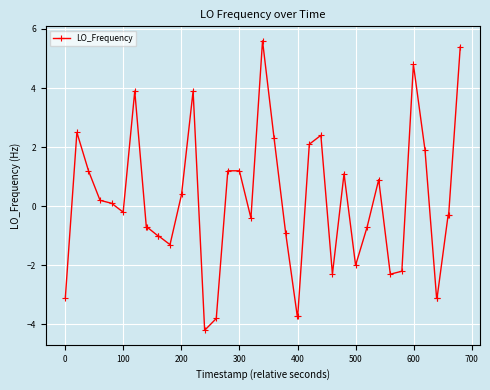

What is the difference between the second highest and minimum values?

9.6